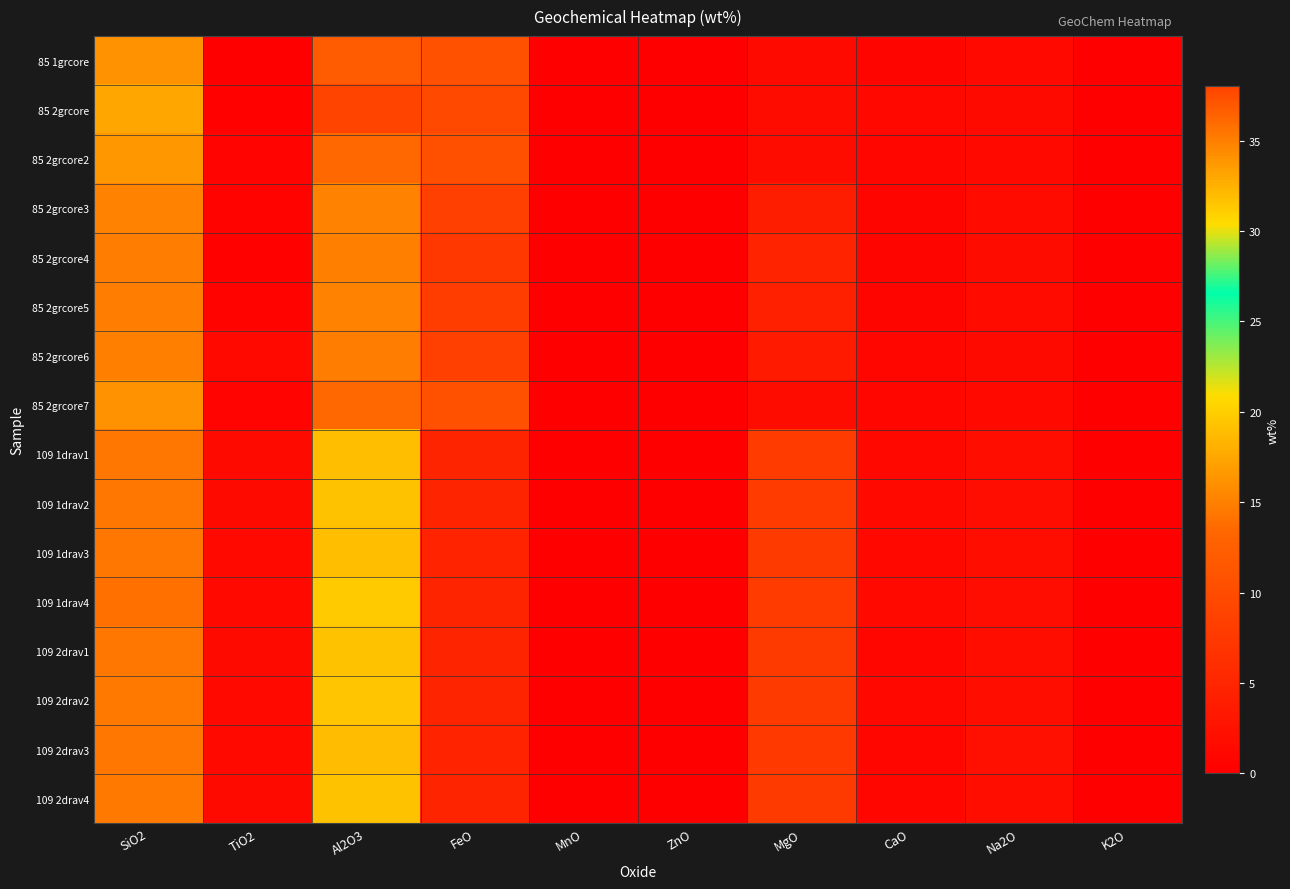

How many series are shown in this chart?

16